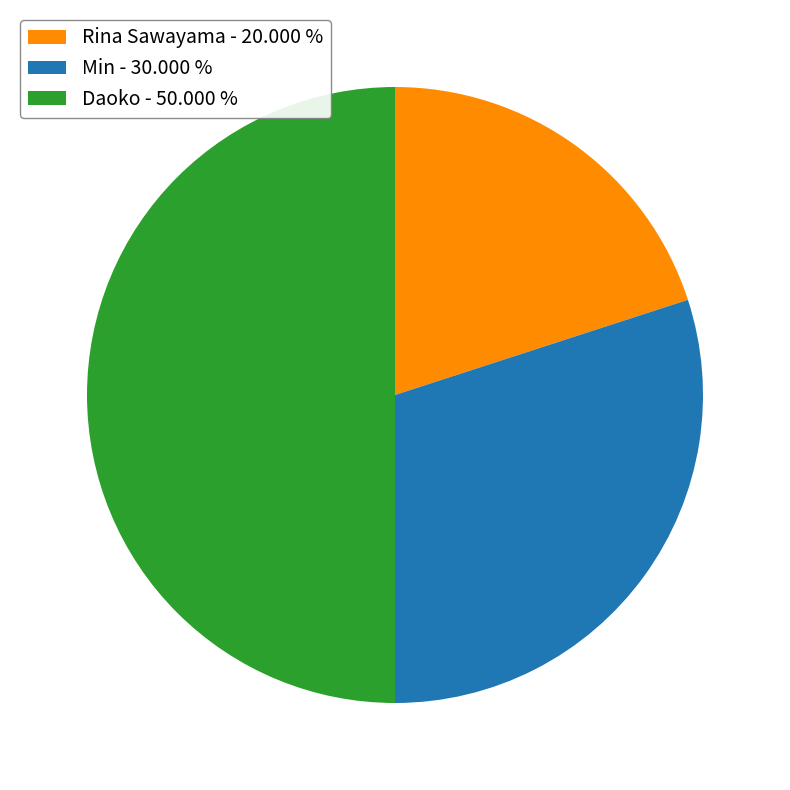

How many slices are in this pie chart?

3